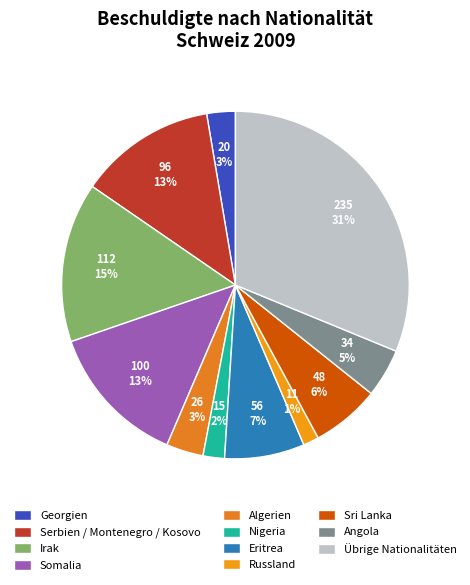

True or false: Somalia accounts for 13% of the total.

True